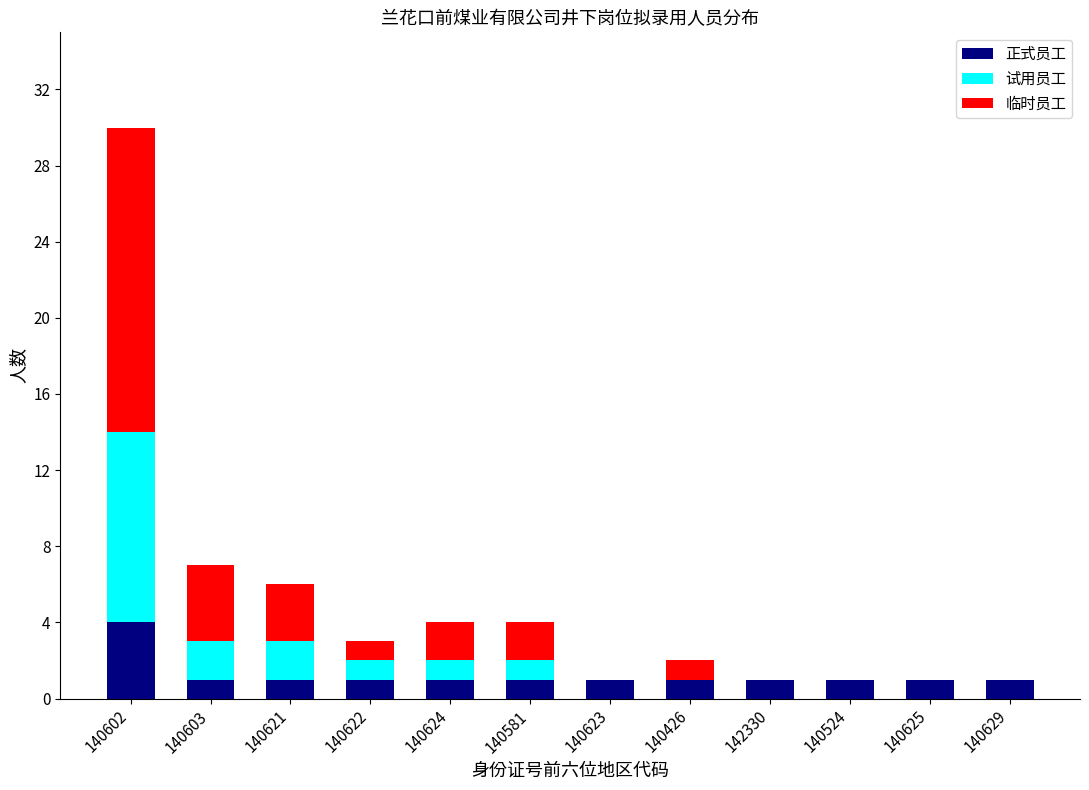

What is the sum of all 正式员工 values?

15